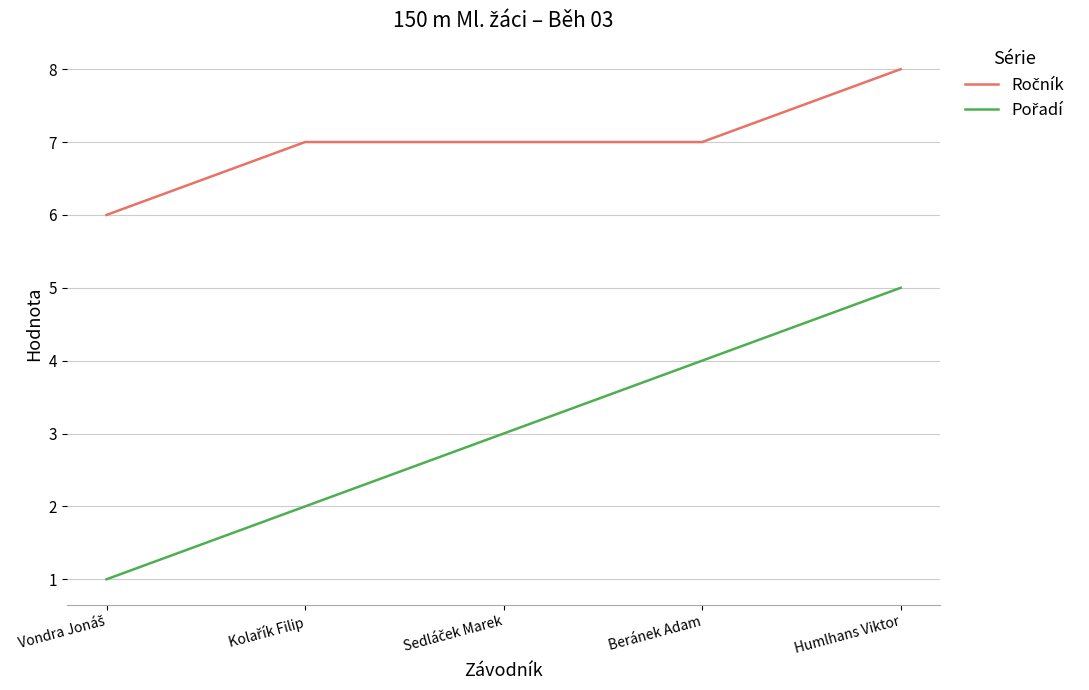

At which category does the chart reach its peak across all series?

Humlhans Viktor